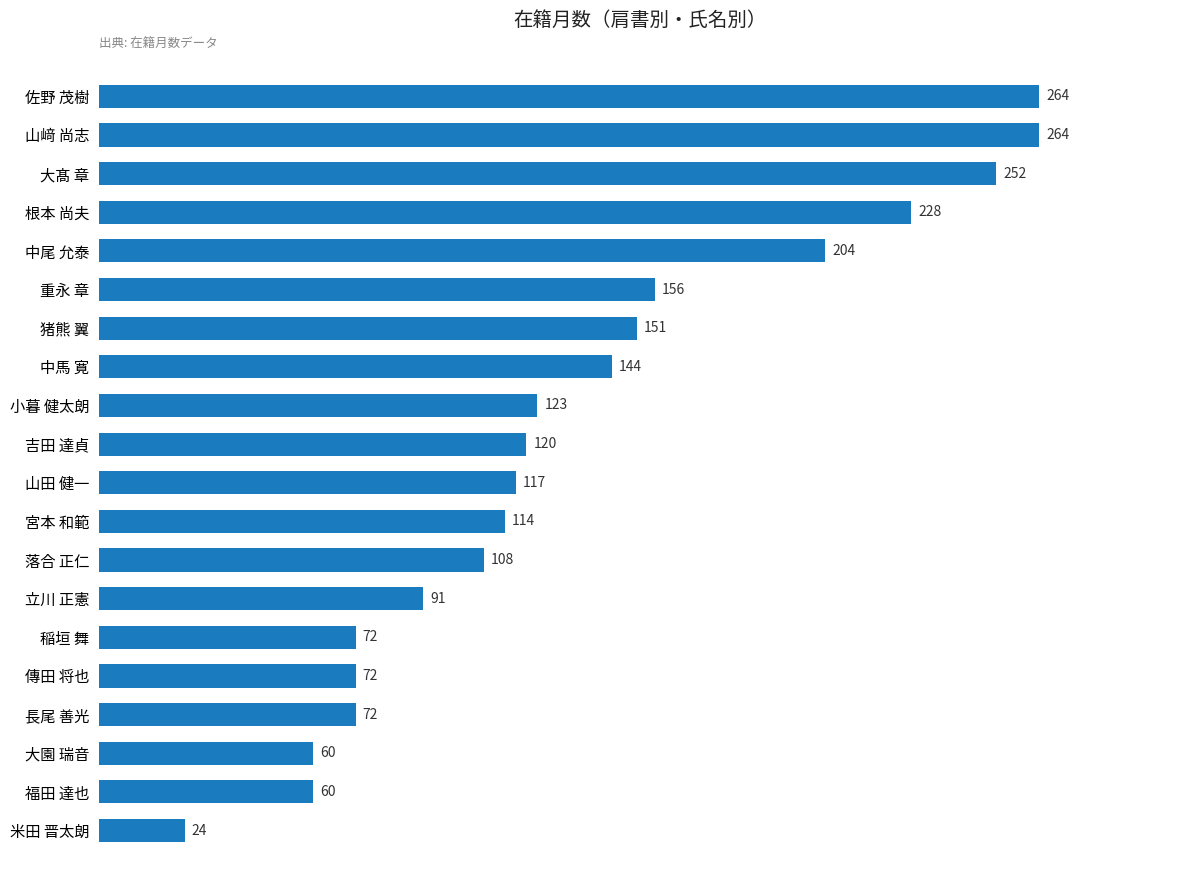

What value does the data have at 大髙 章?

252